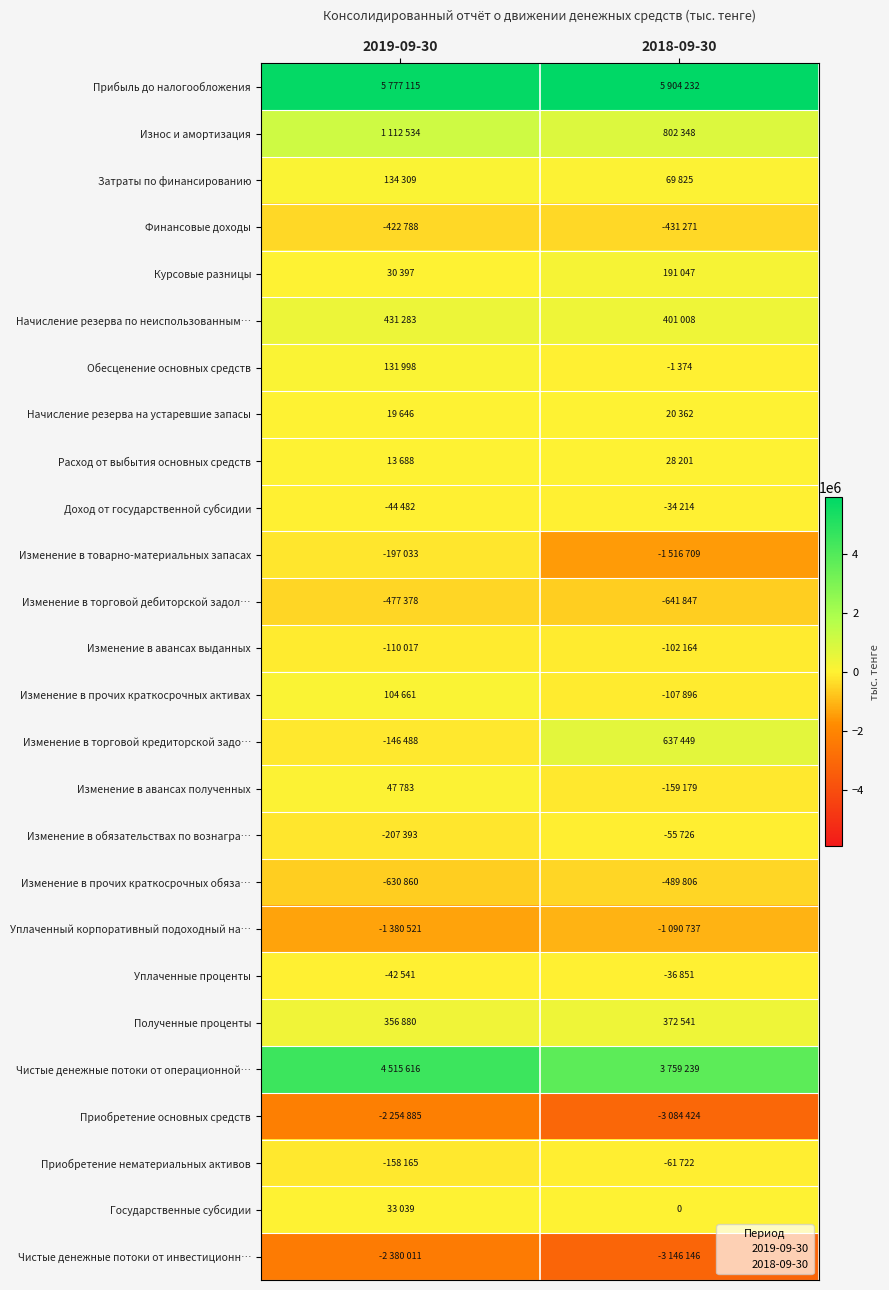

How many Доход от государственной субсидии values are between -44482 and -34214?

2